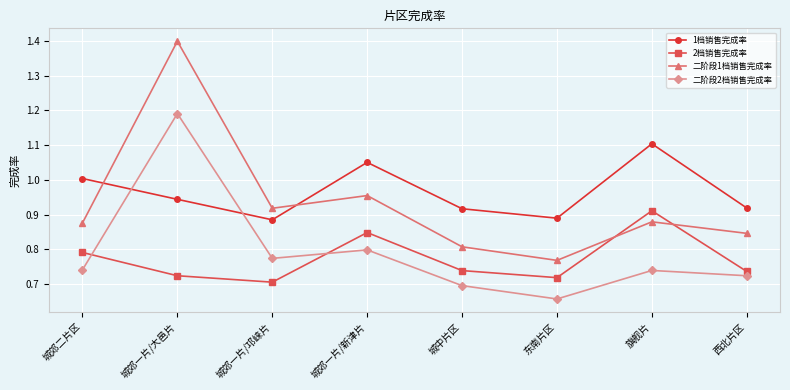

At which category does 二阶段1档销售完成率 reach its first local valley?

城郊一片/邛崃片